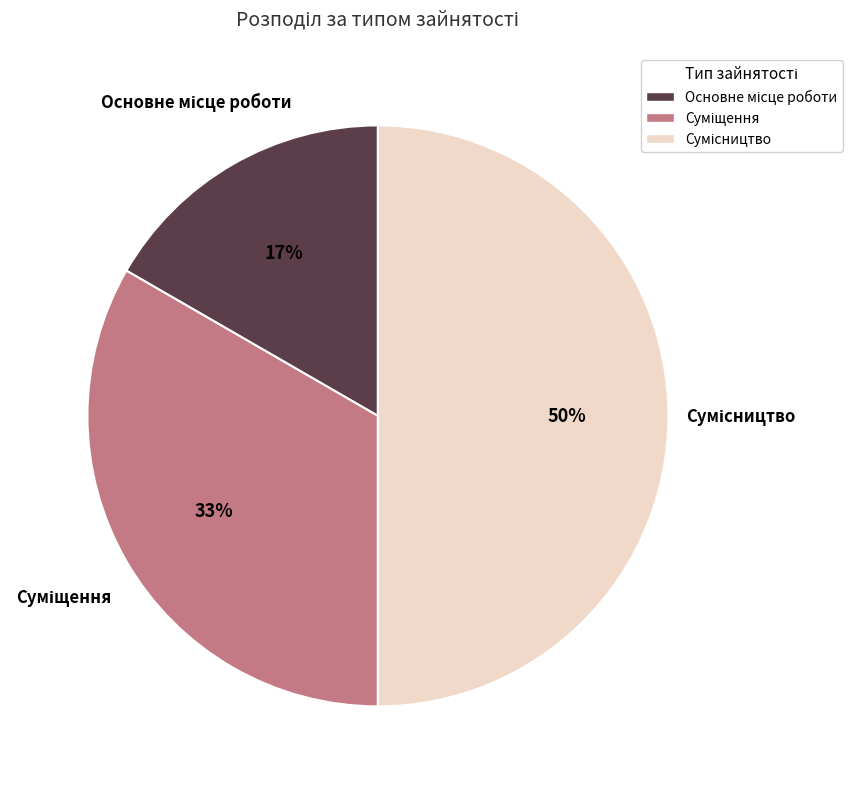

To the nearest percent, what is the difference between the largest and smallest slice percentages?

33%